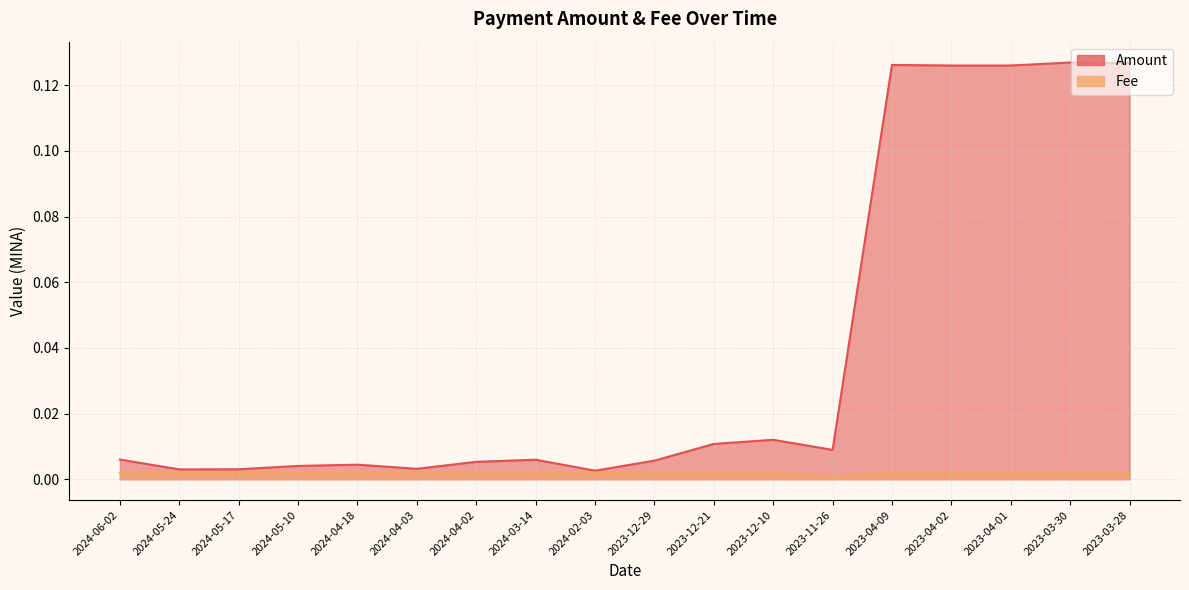

What are all the series names shown in the legend?

Amount, Fee